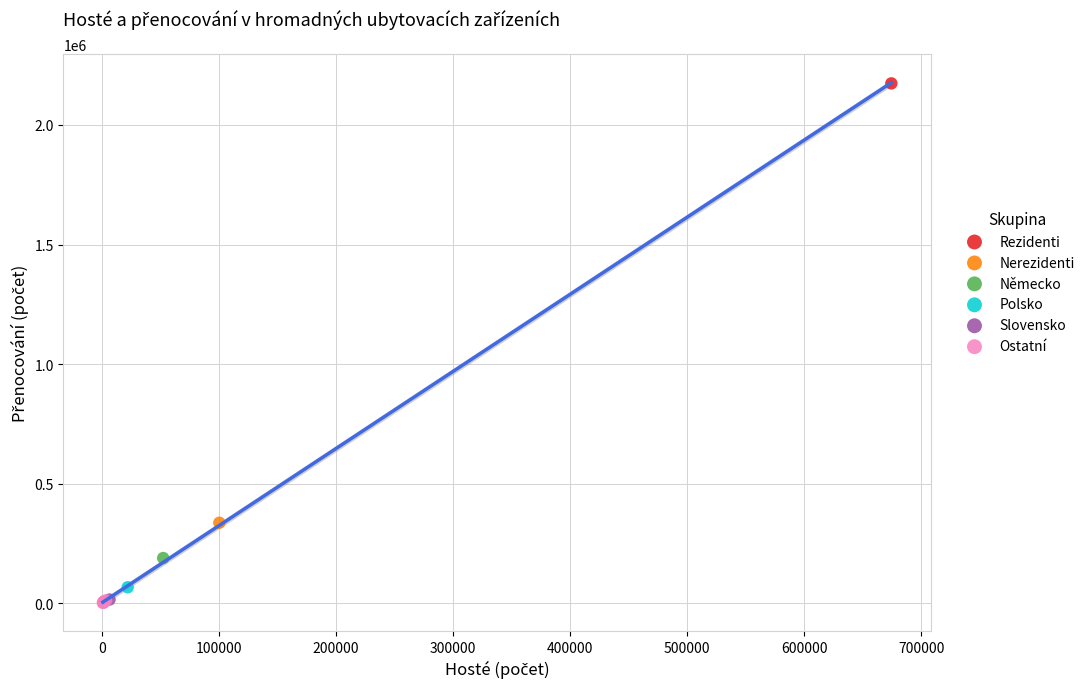

What are all the series names shown in the legend?

Rezidenti, Nerezidenti, Německo, Polsko, Slovensko, Ostatní